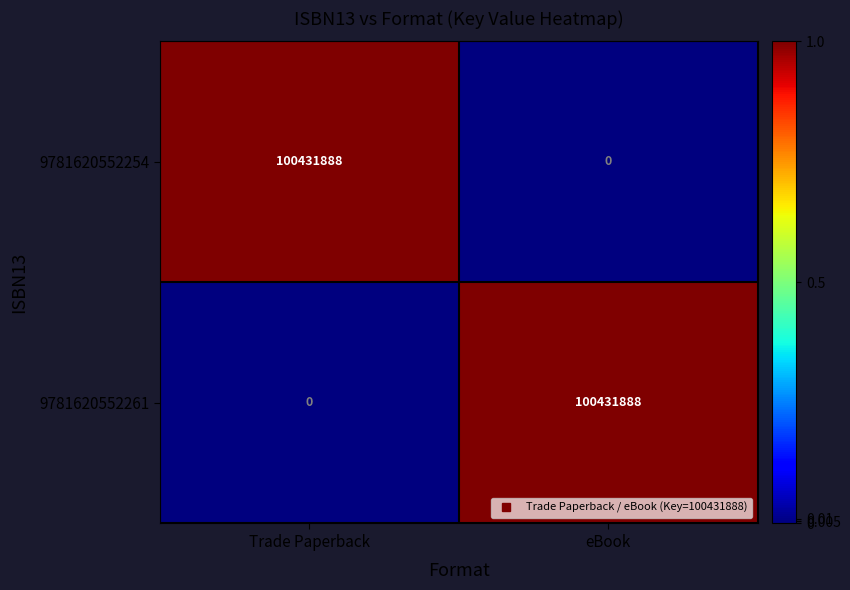

At eBook, list the series in order from largest to smallest.

9781620552261, 9781620552254